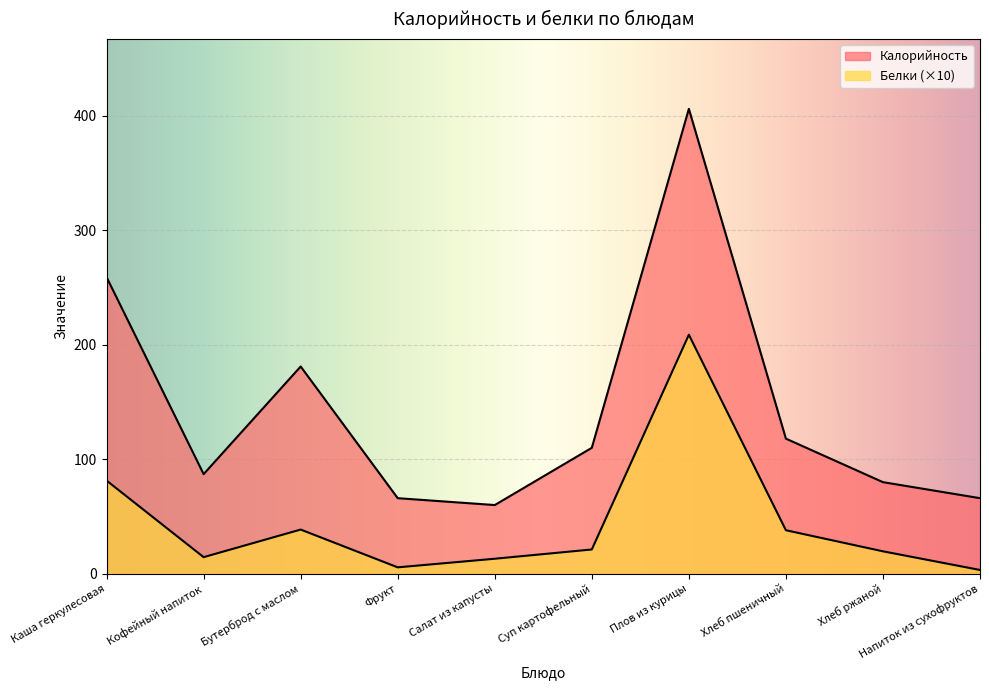

How many interior local valleys does the Калорийность series have?

2